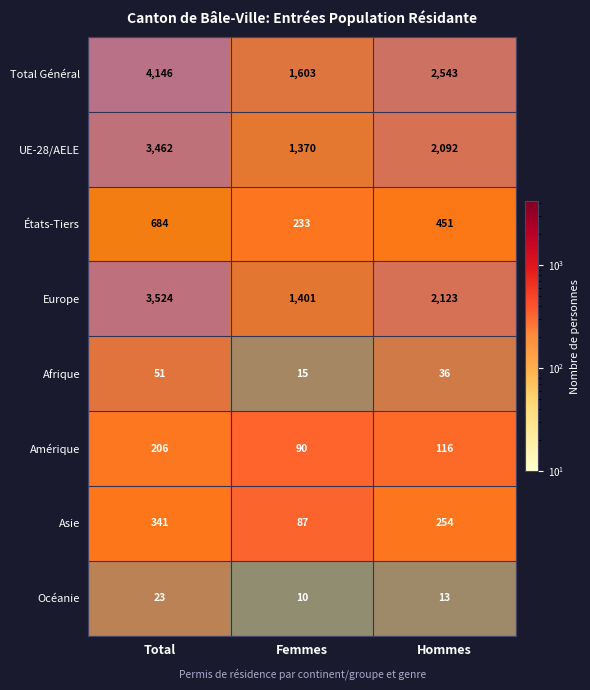

True or false: Afrique has a value of 15 at Femmes.

True